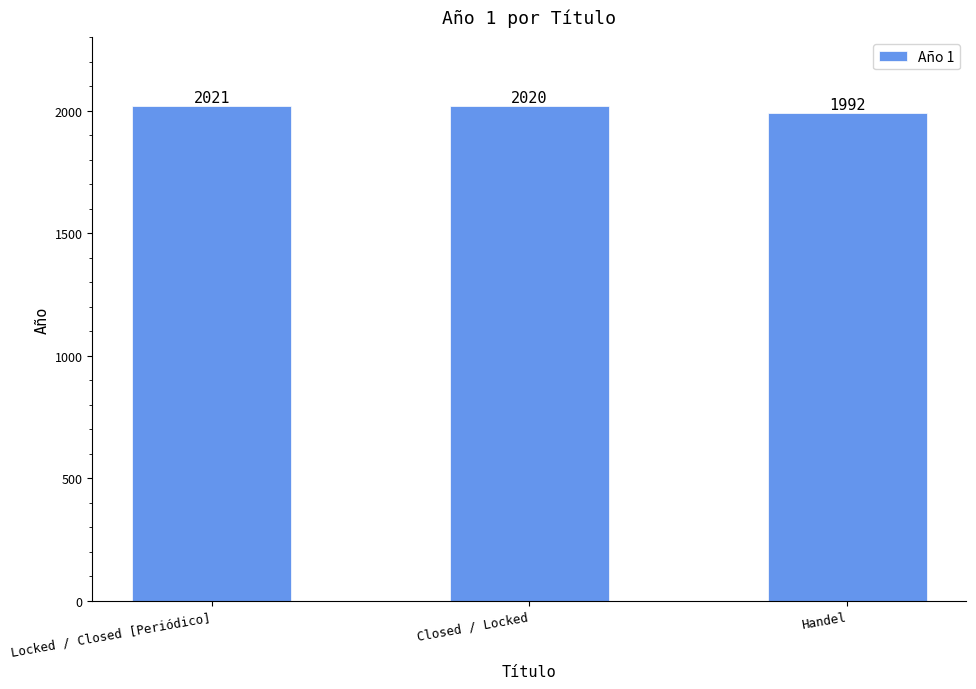

The value at Handel is 1992. True or false?

True